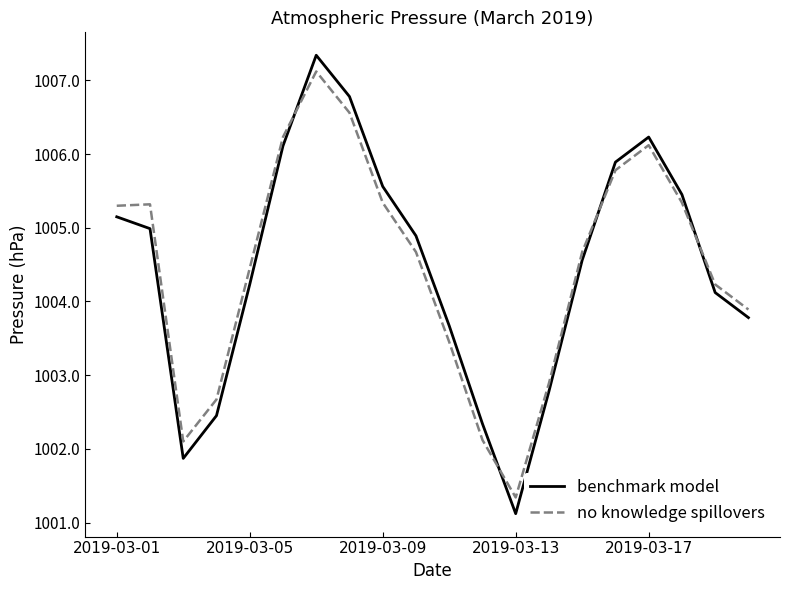

True or false: benchmark model has more than 1 points higher than both neighbors.

True